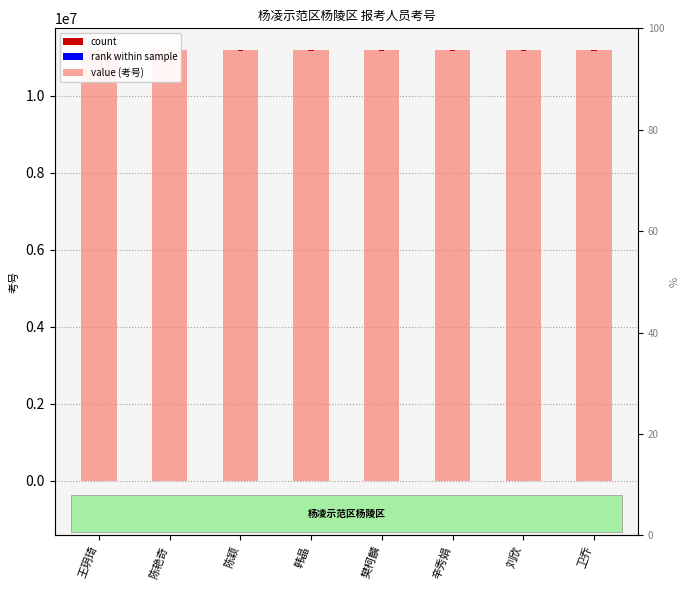

Where does the data first go above 11192523?

陈颖